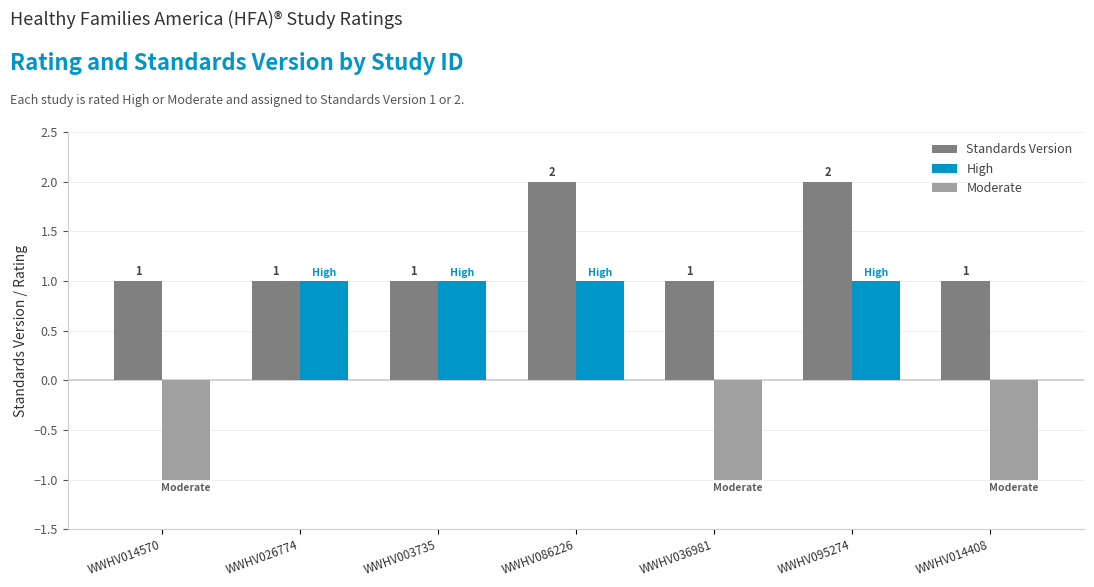

Which series has the largest total across all categories?

Standards Version